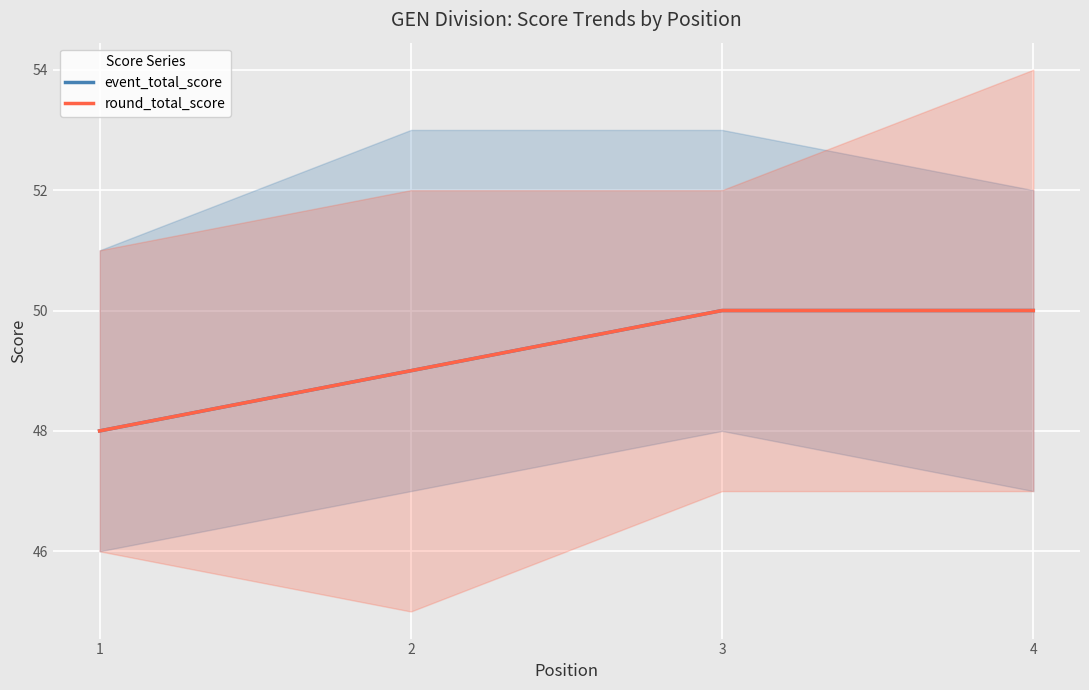

Reading left to right, list all the values displayed in this chart.

event_total_score: 1=48	2=49	3=50	4=50
round_total_score: 1=48	2=49	3=50	4=50